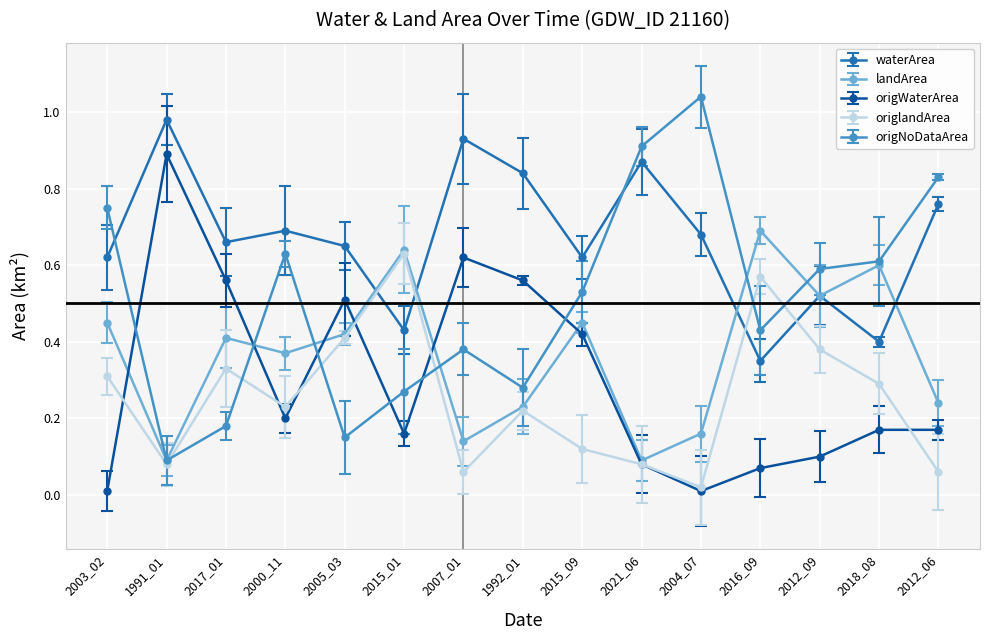

What is the total value across all series at 2000_11?

2.1